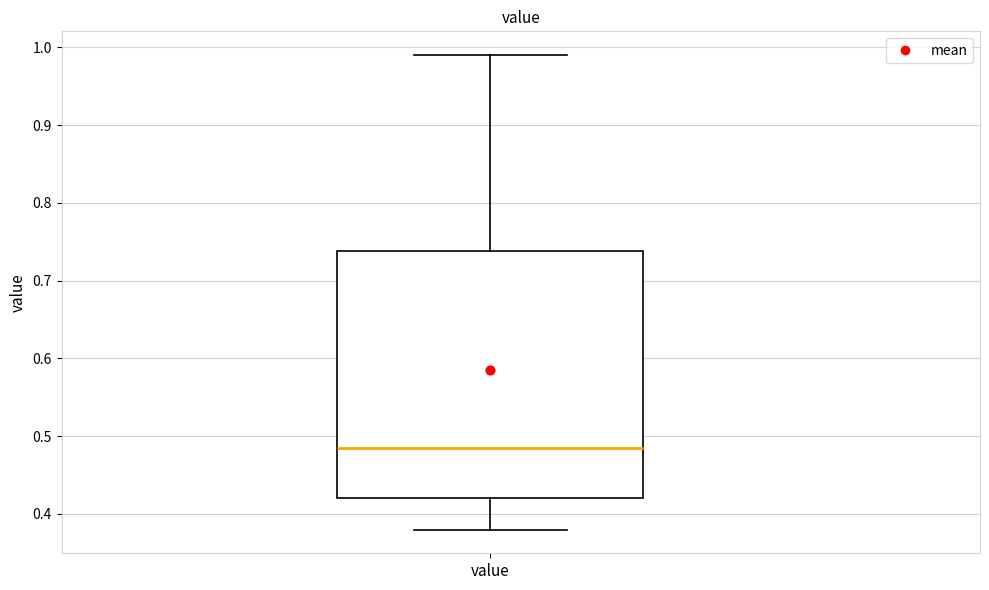

Transcribe this box plot: give where the median line is, the range the box spans, and where the two whiskers end, as read against the y-axis. The values are not printed on the chart, so give them approximately, as read against the axis.

median 0.49, box 0.42 to 0.74, whiskers 0.38 to 0.99